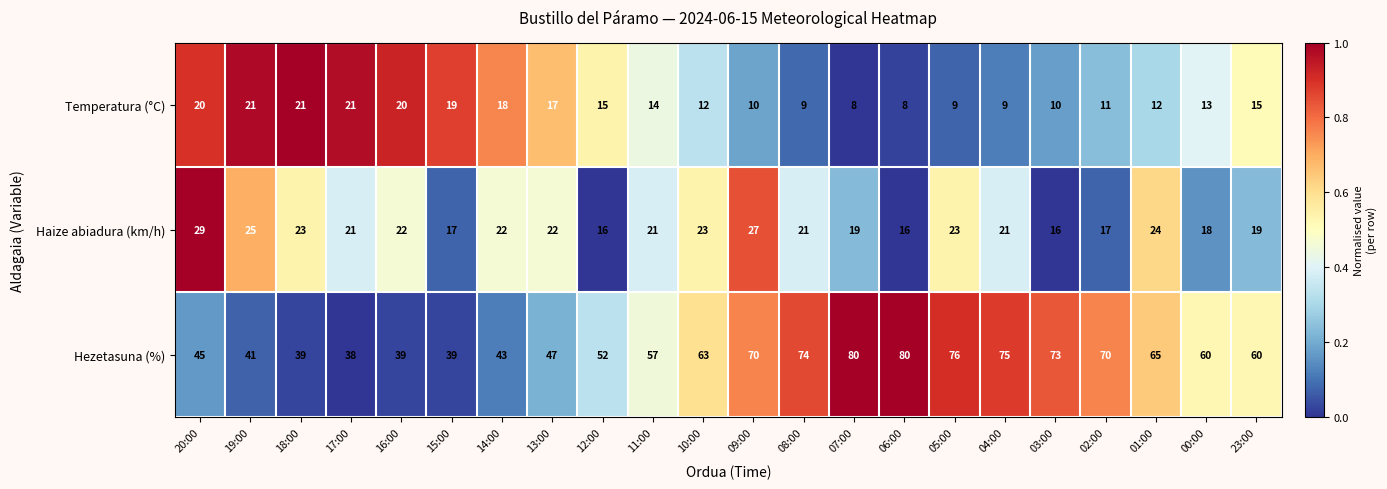

How many categories are shown in the chart?

22